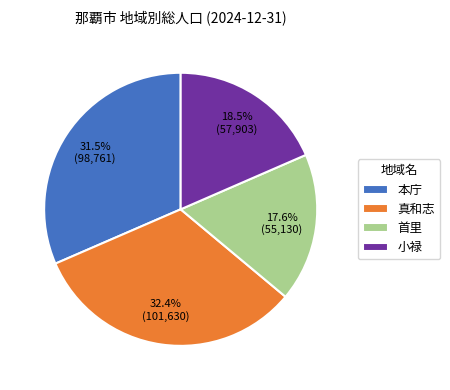

Does 首里 account for over 50% of the chart?

No